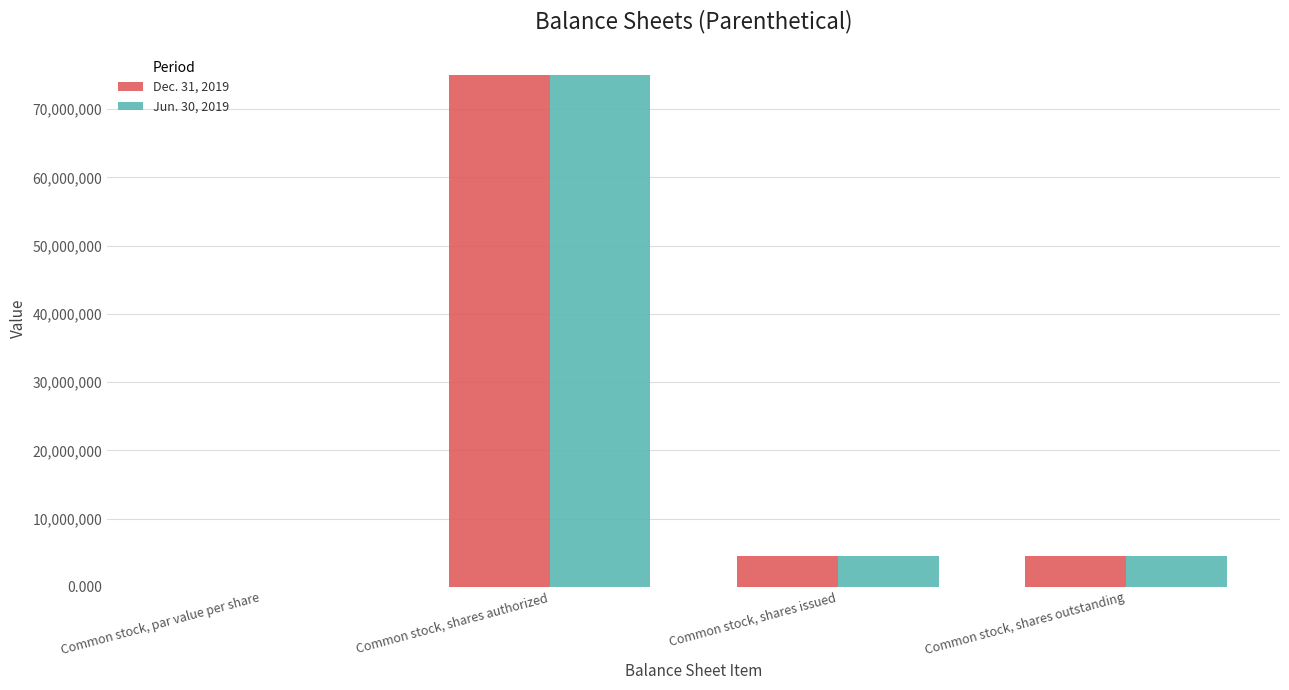

Is the value of Jun. 30, 2019 at Common stock, shares authorized greater than the value of Dec. 31, 2019 at Common stock, shares outstanding?

Yes